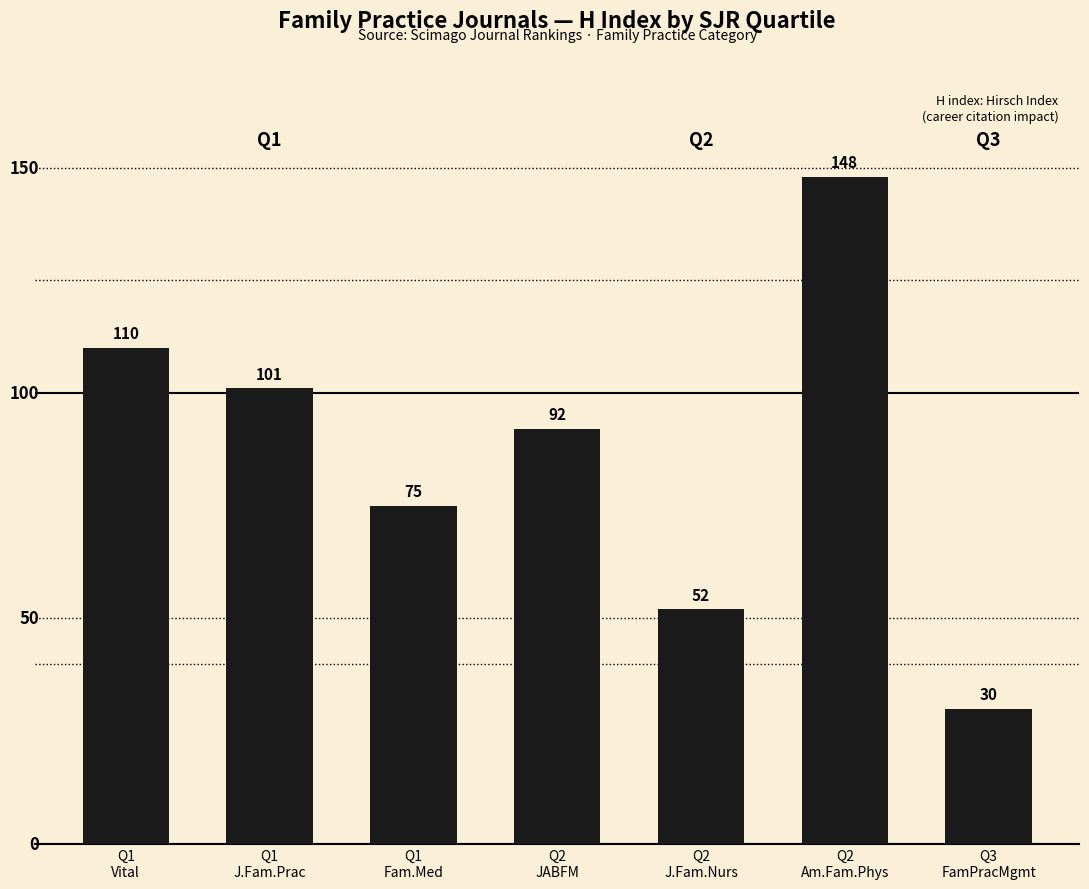

What is the value of the 2nd bar from the left?

101